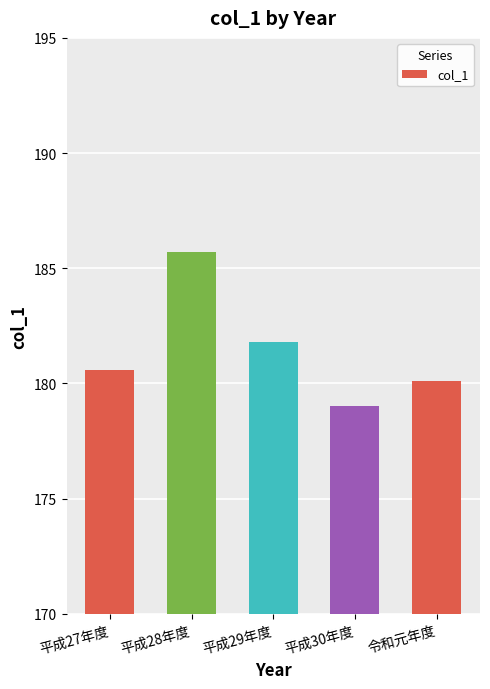

Reading left to right, extract all data points from this chart.

180.6	185.7	181.8	179.0	180.1